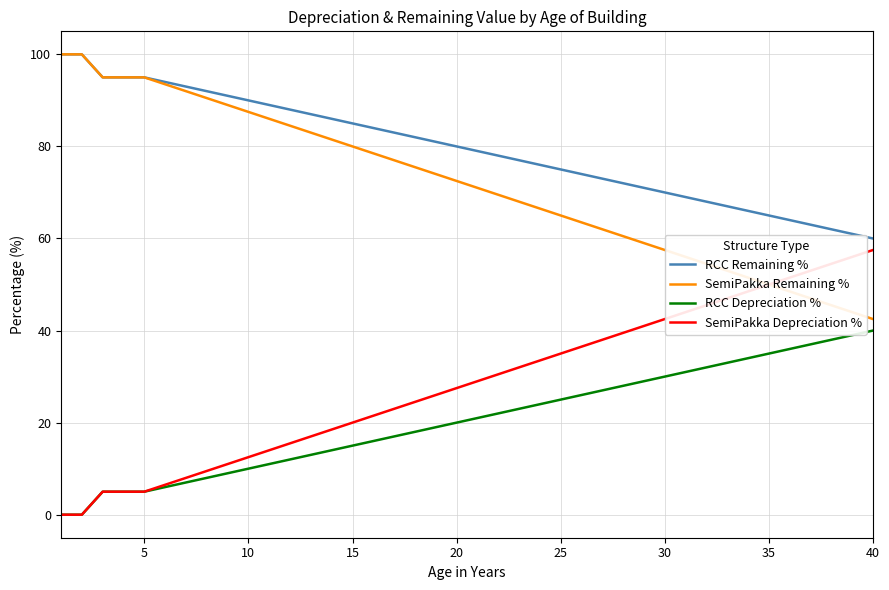

True or false: RCC Remaining % and RCC Depreciation % intersect in this chart.

False